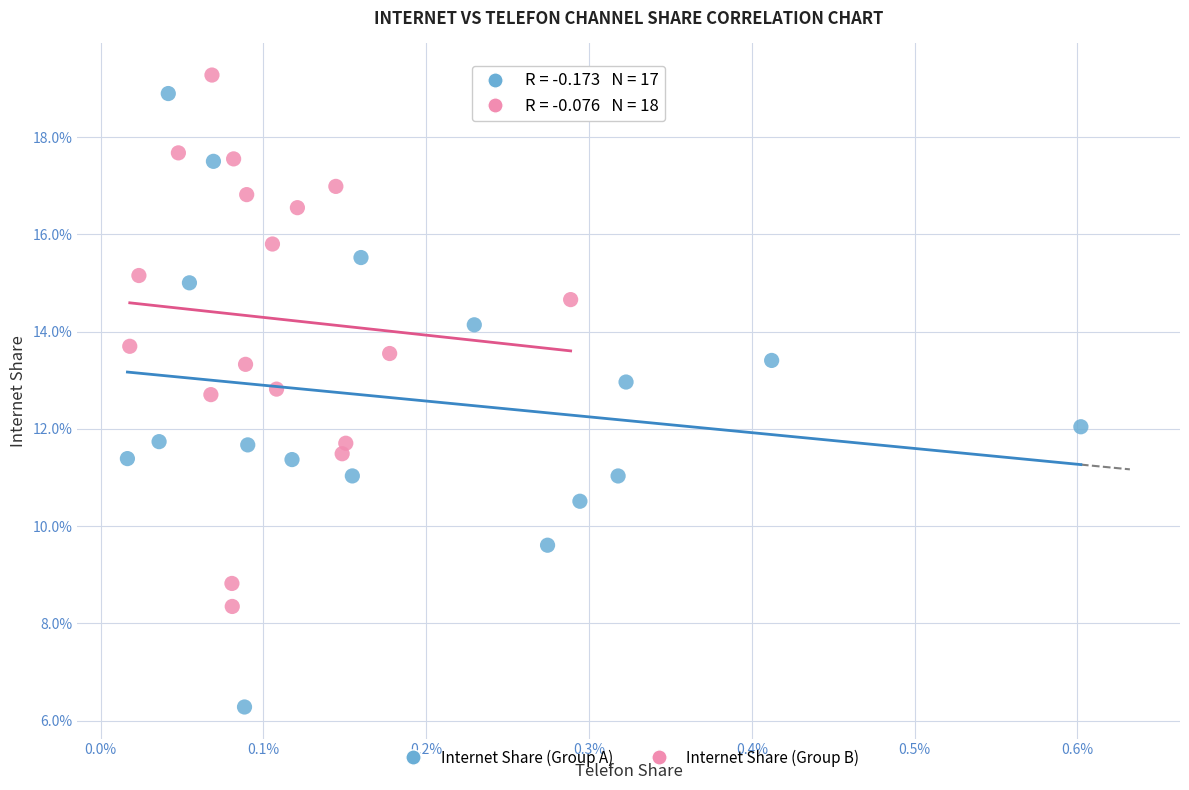

What are all the series names shown in the legend?

Internet Share (Group A), Internet Share (Group B)